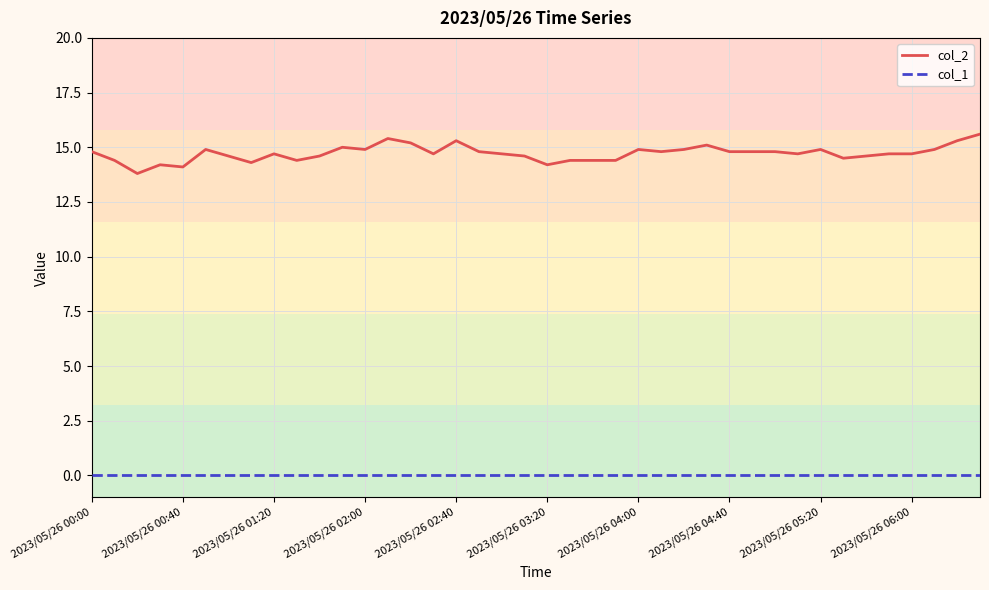

Which series has the largest range (max minus min)?

col_2